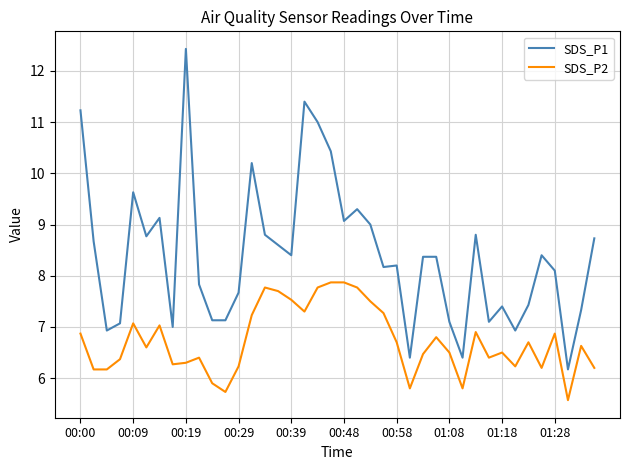

How many lines are shown in the chart?

2